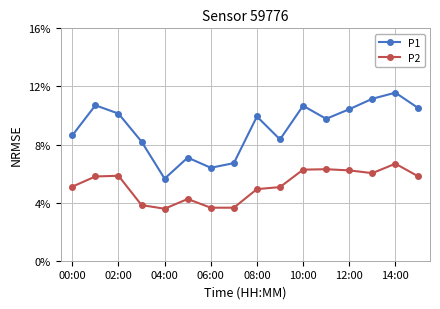

How many interior local peaks does the P1 series have?

5